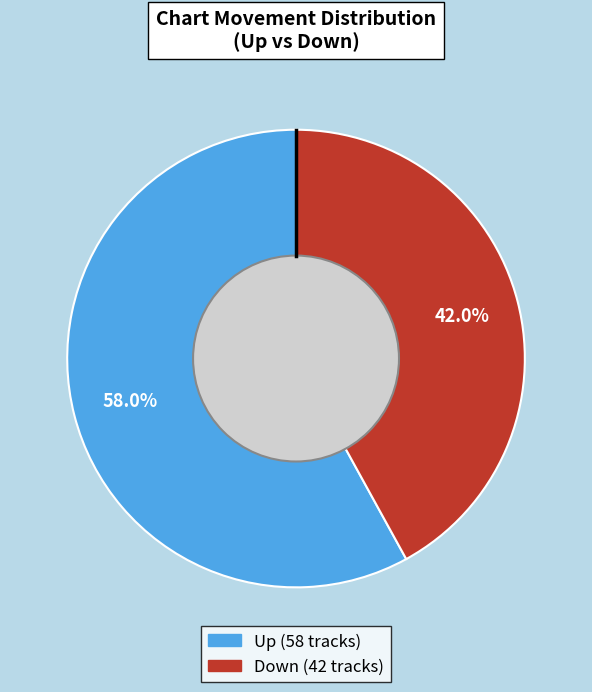

Is there any slice that represents more than half of the pie?

Yes